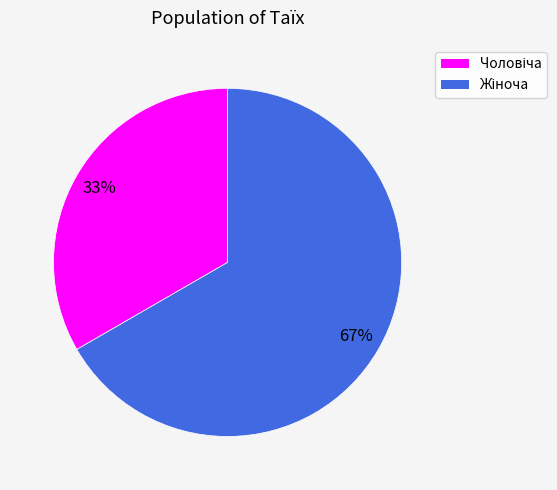

Does any single category account for the majority?

Yes